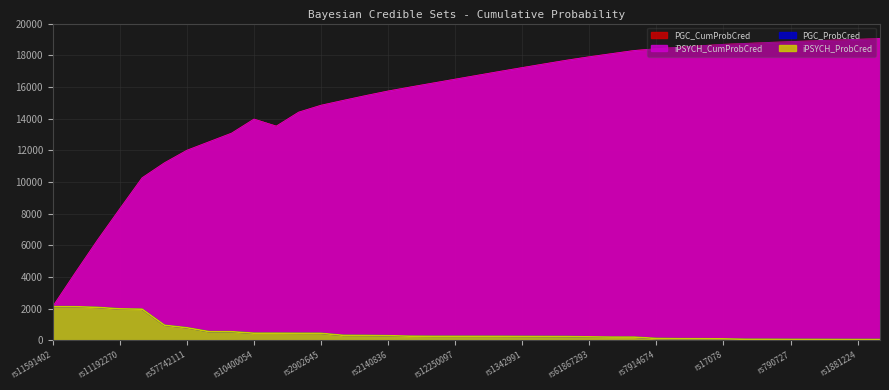

True or false: iPSYCH_CumProbCred and iPSYCH_ProbCred cross at least once.

False